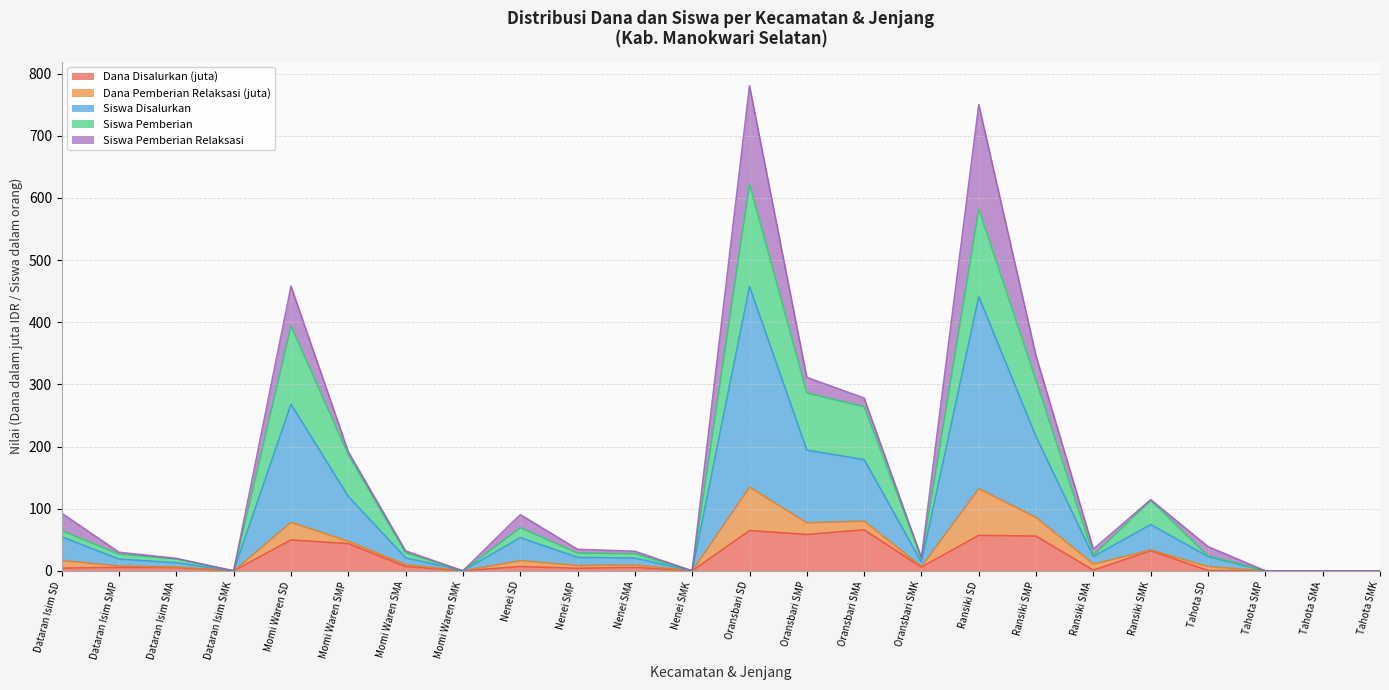

What is the difference between the maximum and minimum values in the Dana Disalurkan series?

66.0